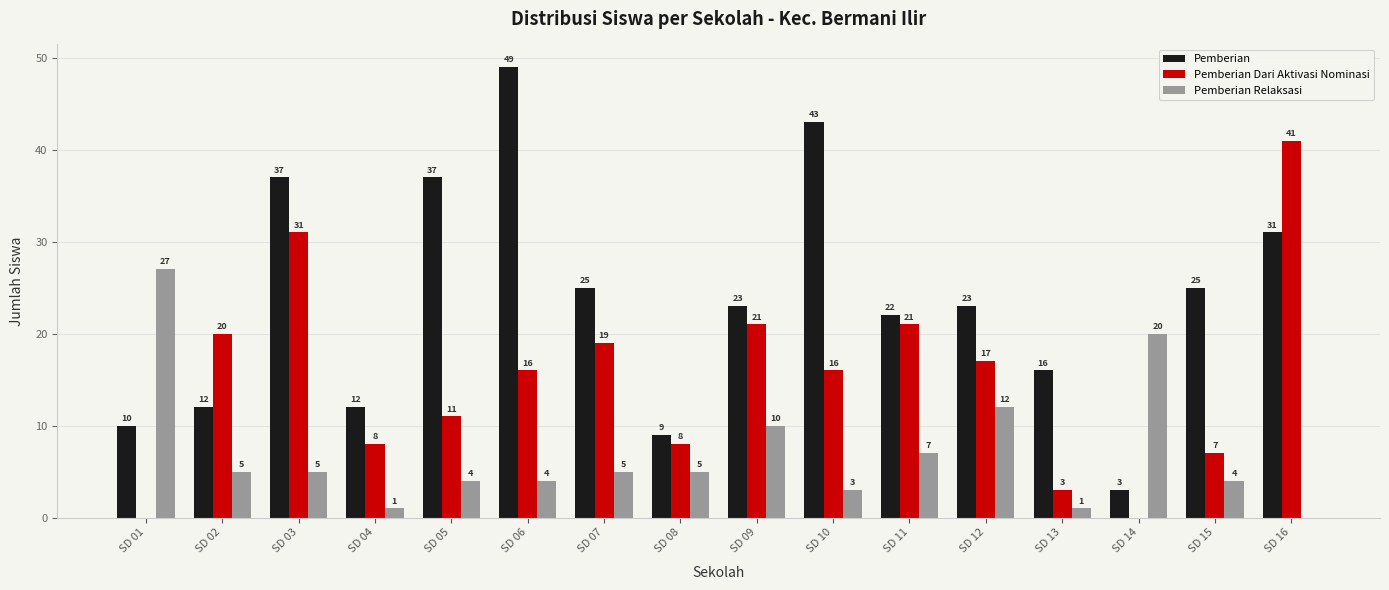

How many series are shown in this chart?

3